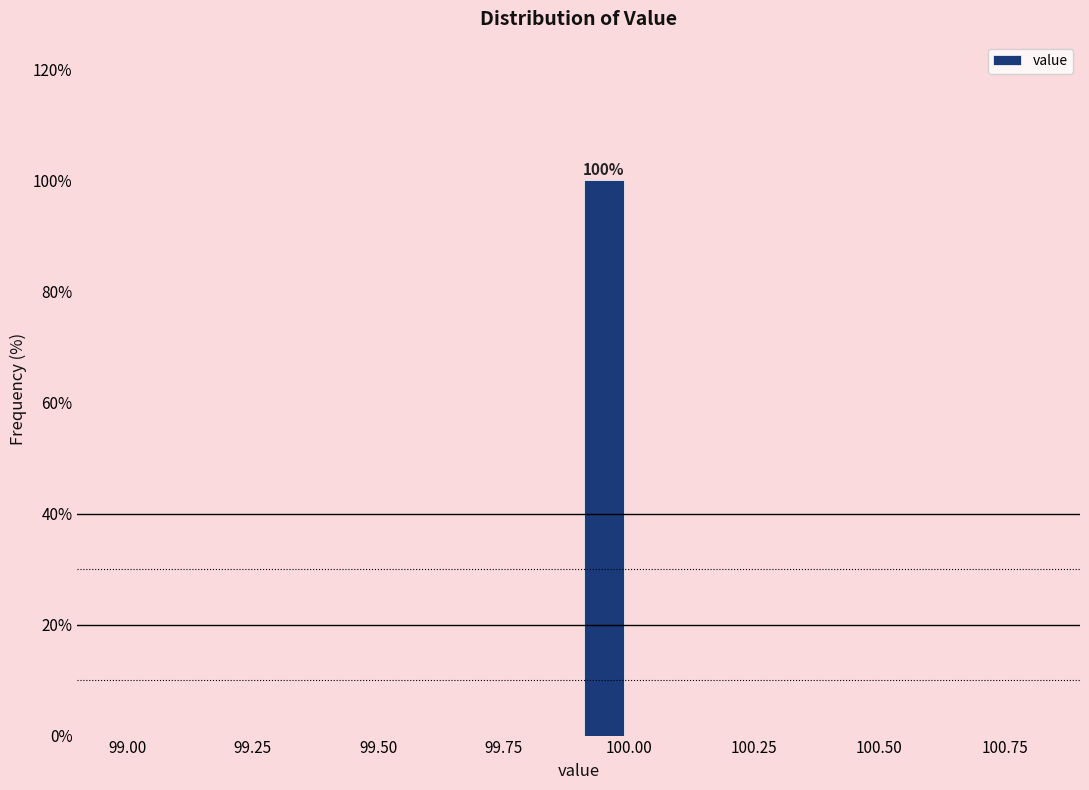

Around what value on the x-axis is the tallest bar? Give the approximate position of its centre, as read against the axis.

99.95